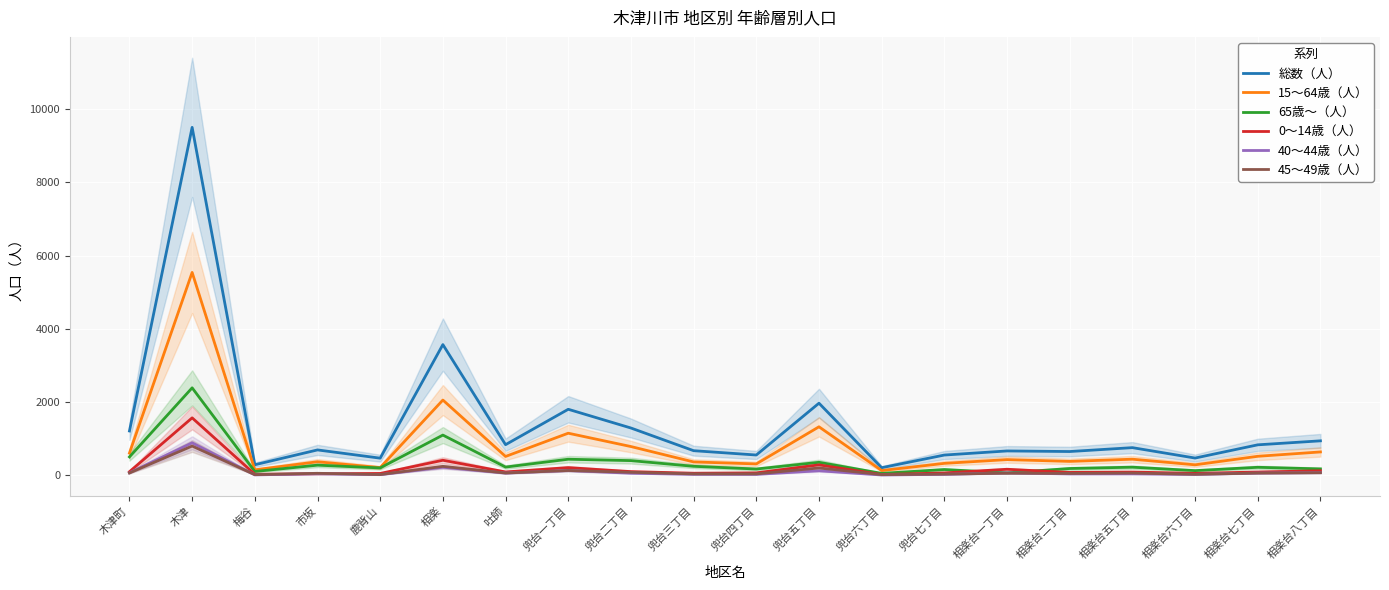

What is the sum of all 15～64歳（人） values?

16564